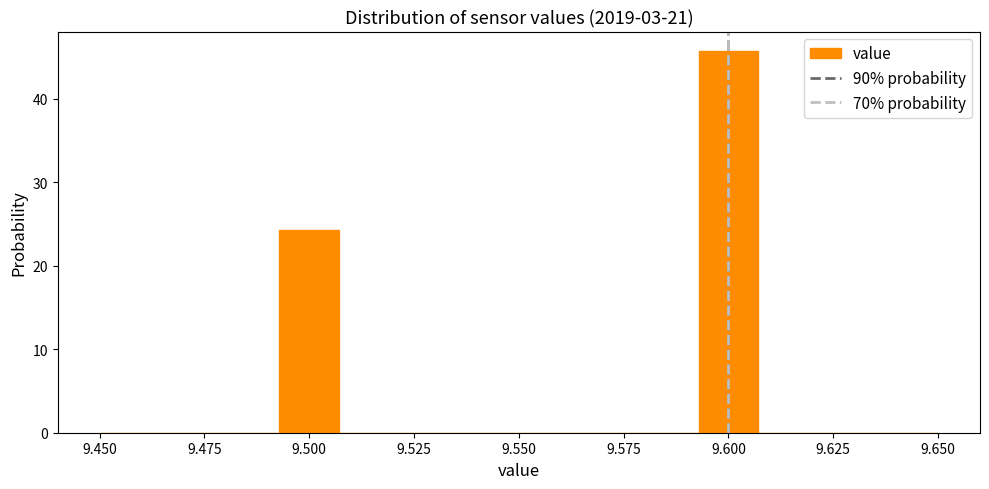

Read against the x-axis, roughly where is the centre of the tallest bar?

9.600